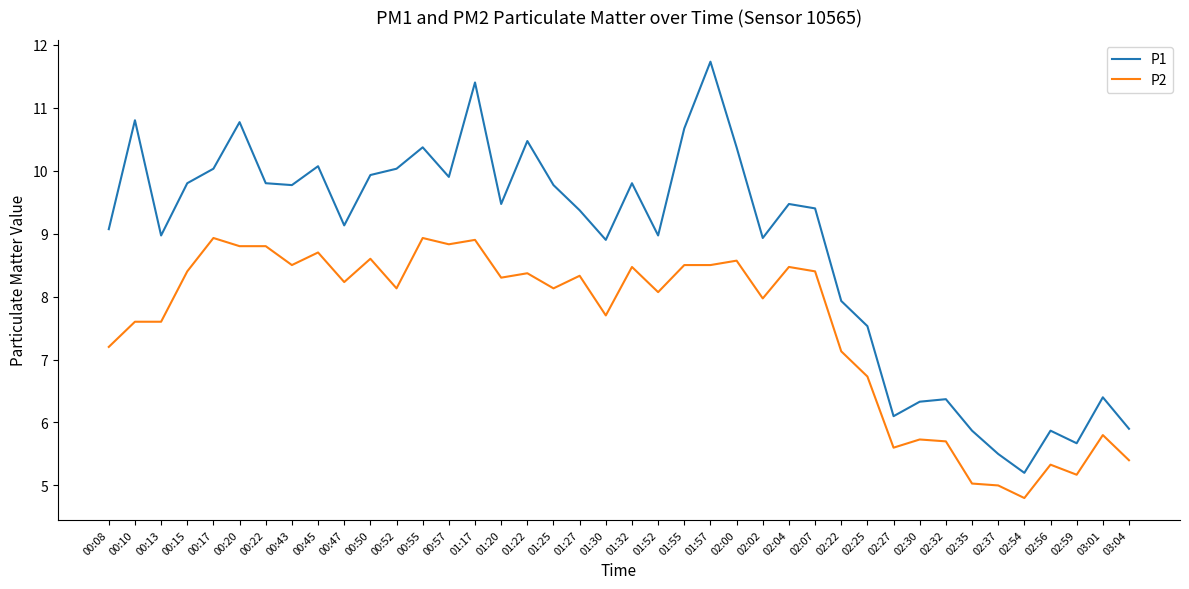

Where is P2 nearest to the value 6?

03:01